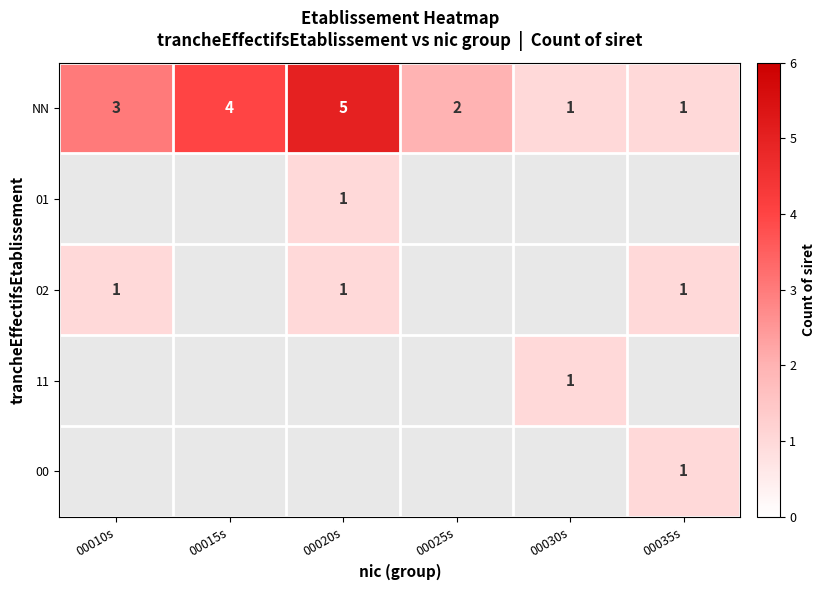

Between 00030s and 00010s, which is larger?

00010s